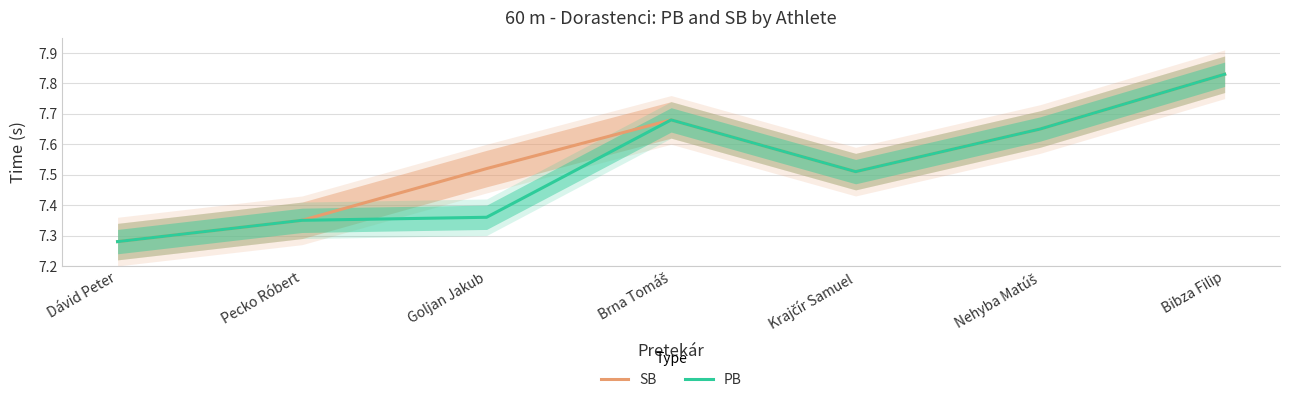

What is the value of the SB point at the 7th from the left?

7.8